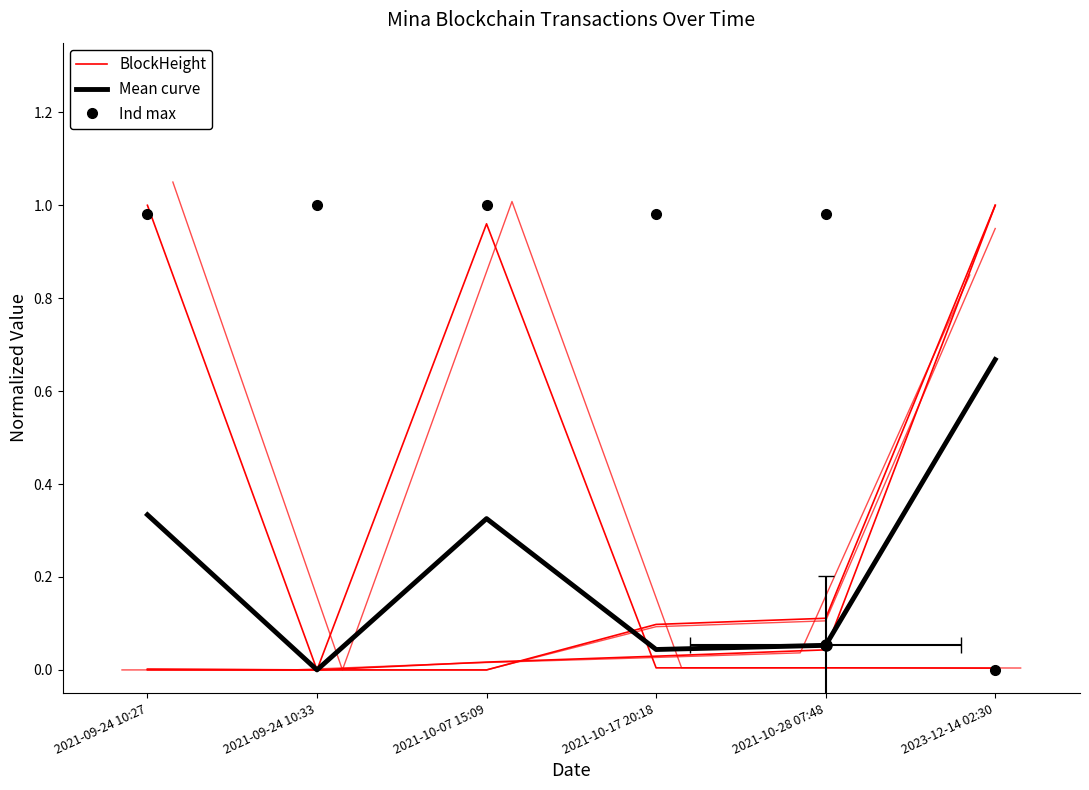

Which series ends up on top after the final intersection of Ind max and BlockHeight?

BlockHeight